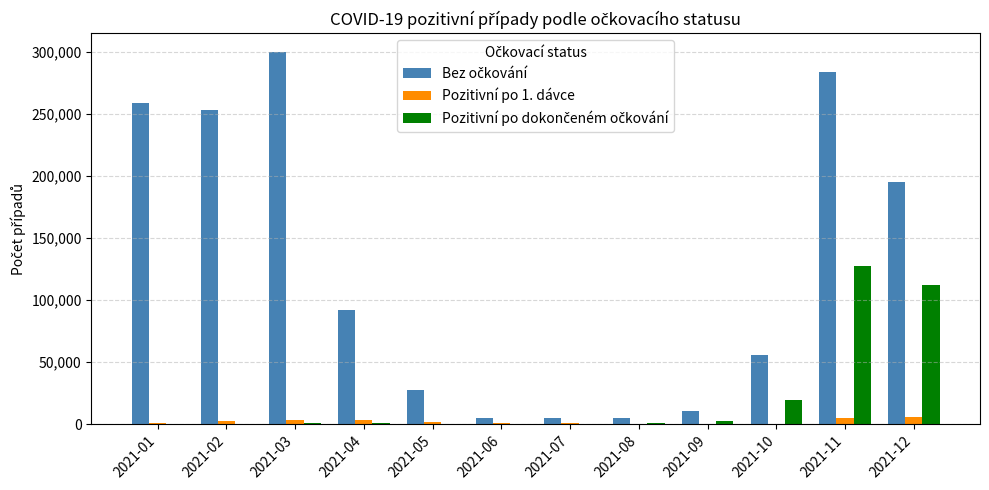

What is the total value across all series at 2021-12?

312928